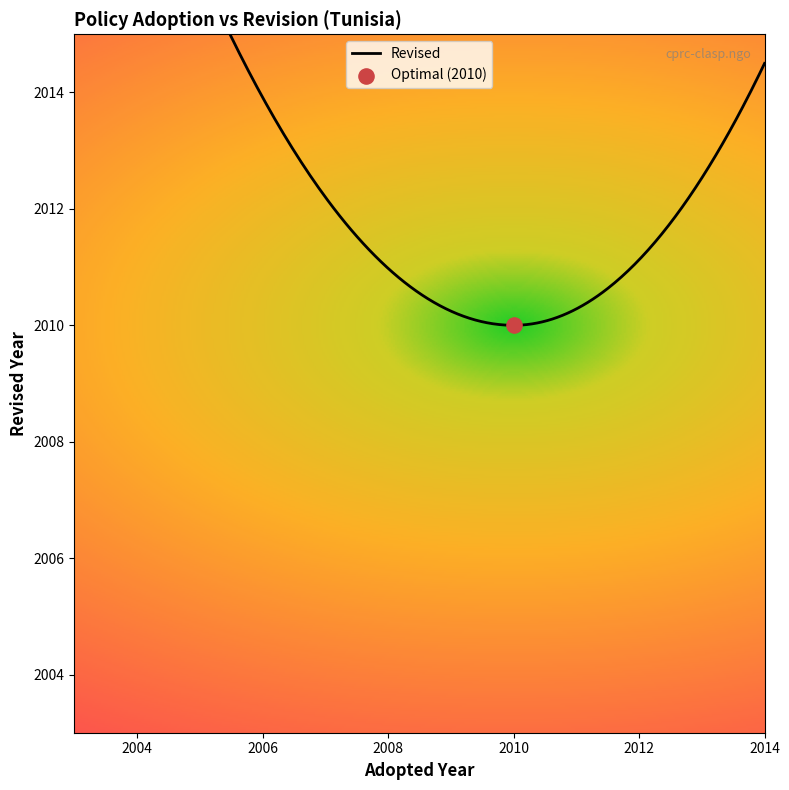

Approximately how many times larger is the value at 2004 compared to 2004?

1.0